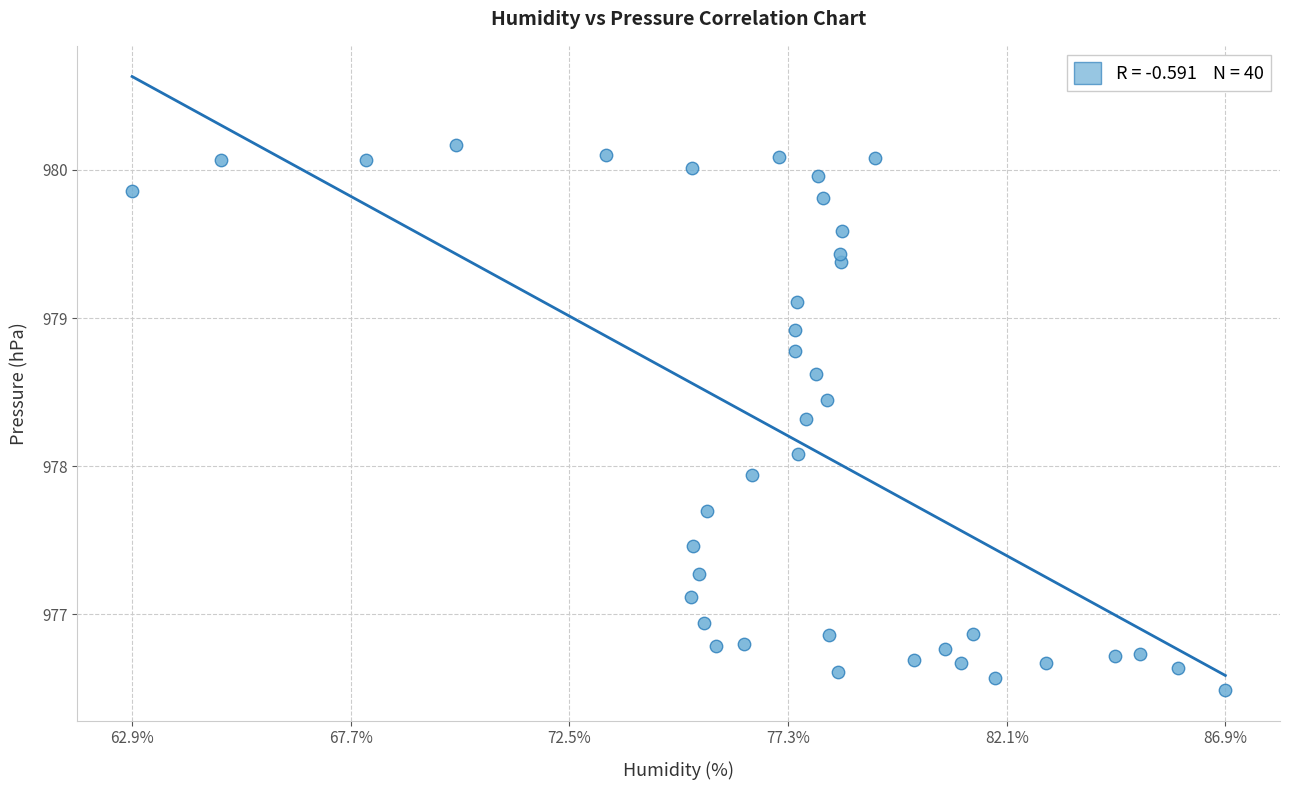

What is the range of X values (max minus min)?

24.0